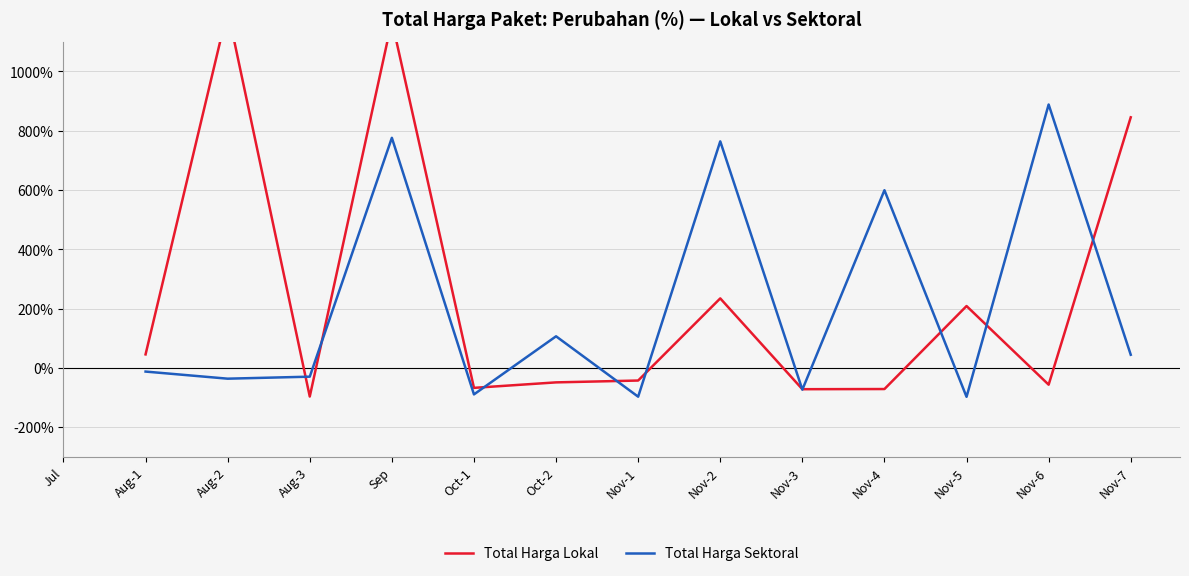

What is the label of the 1st point from the right?

Nov-7